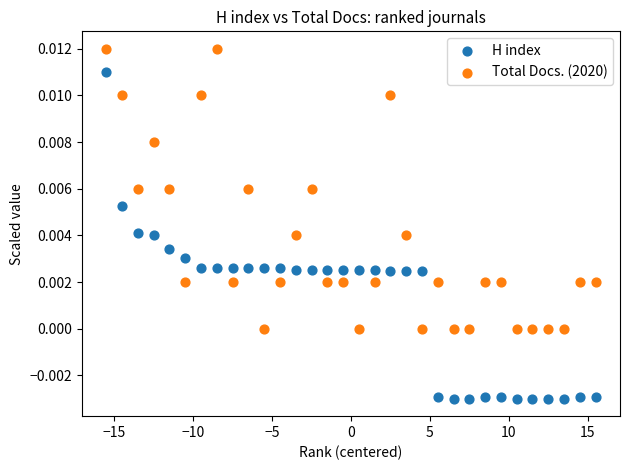

Which series reaches the maximum Y coordinate?

Total Docs. (2020)